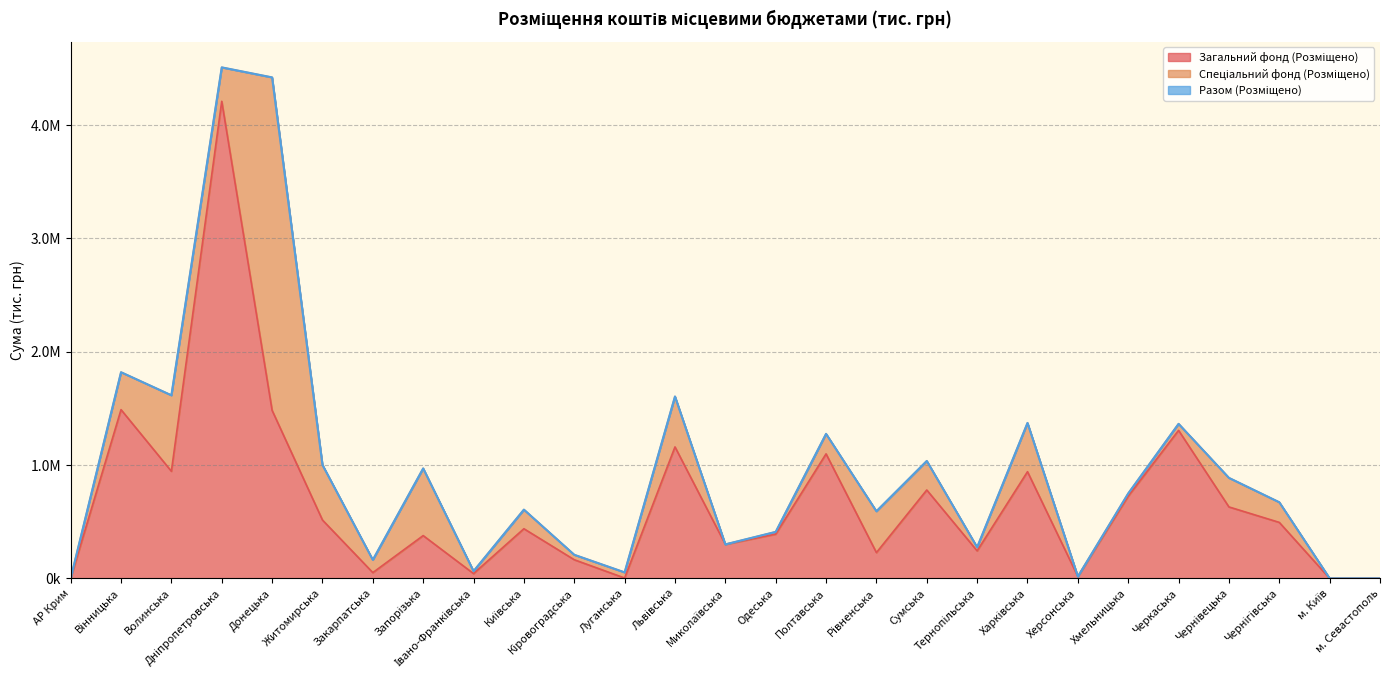

The value of Разом (Розміщено) at Київська is 606609.9. True or false?

True